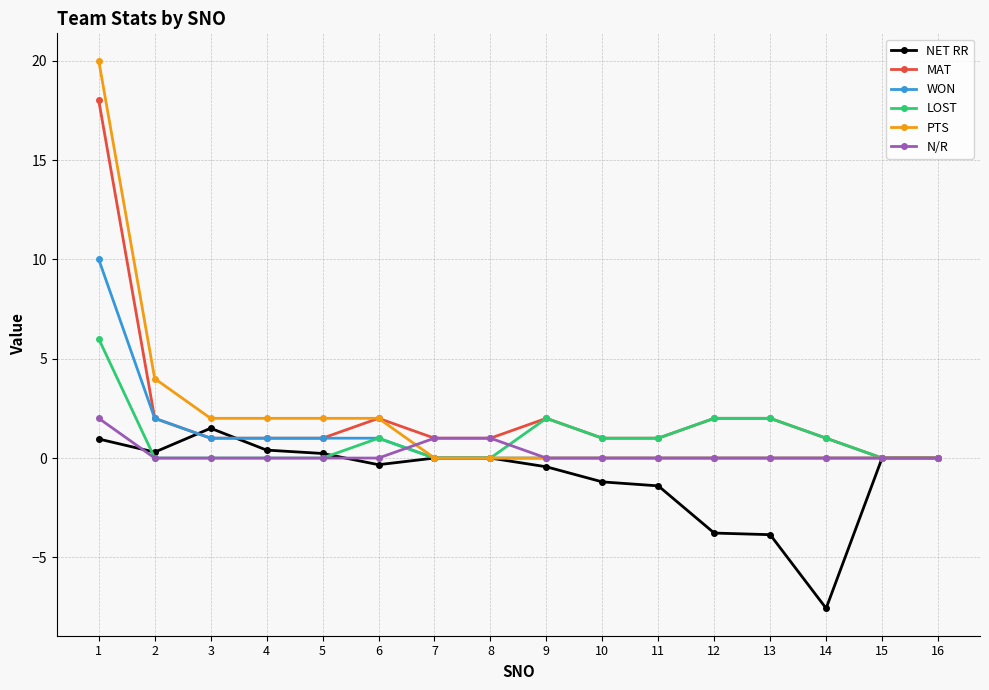

What is the difference between the highest and lowest values at 4?

2.0